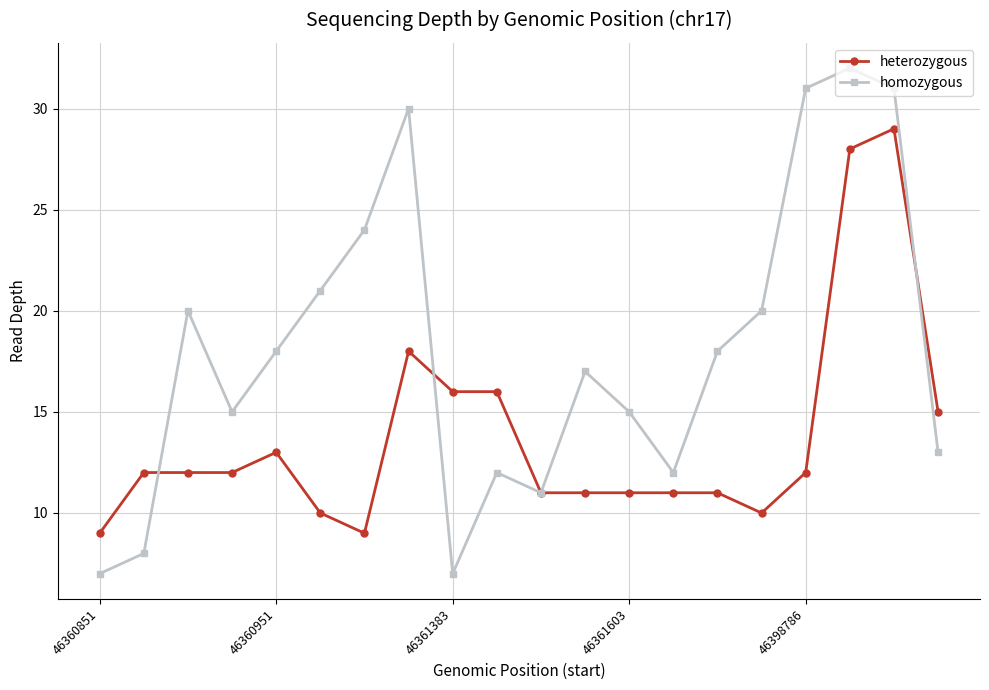

List the series in order of their overall mean, lowest first.

heterozygous, homozygous